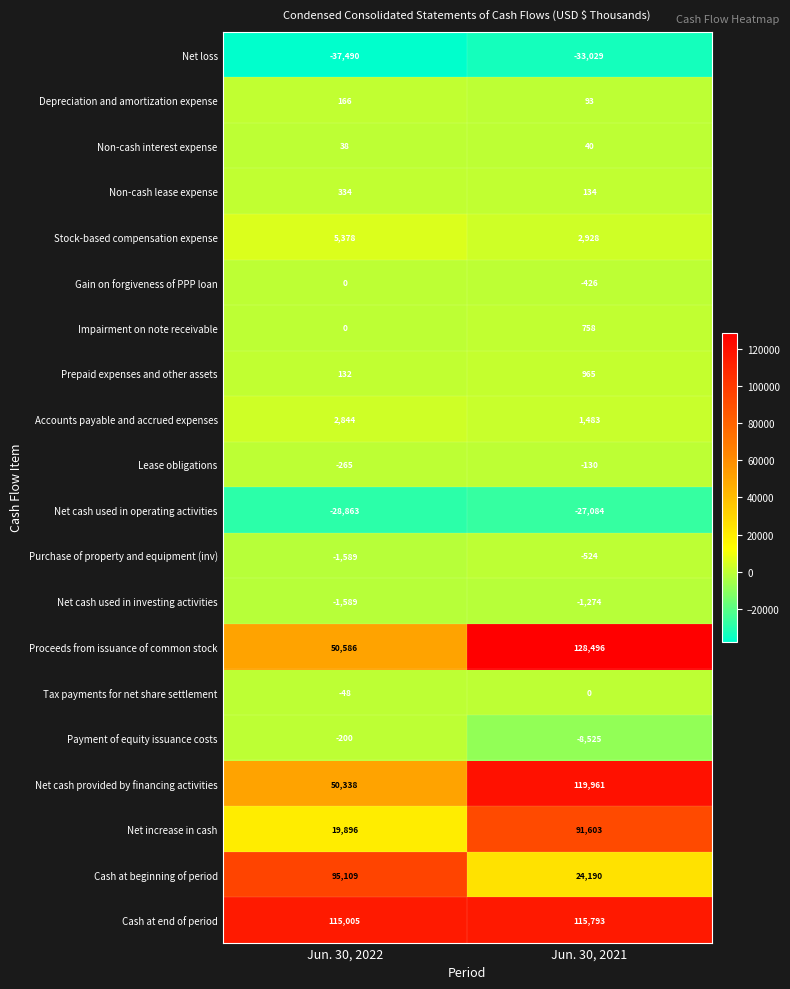

Which series changed the most between Jun. 30, 2022 and Jun. 30, 2021?

Proceeds from issuance of common stock